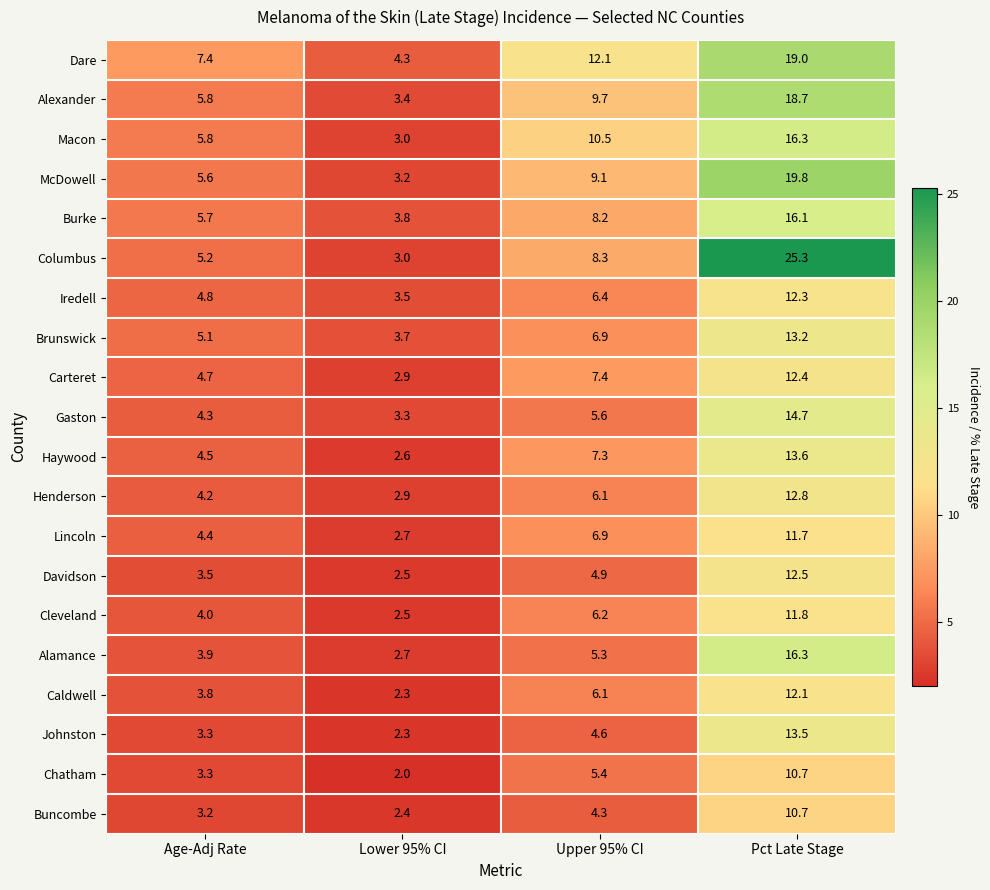

What is the difference between the highest and lowest values at Lower 95% CI?

2.3